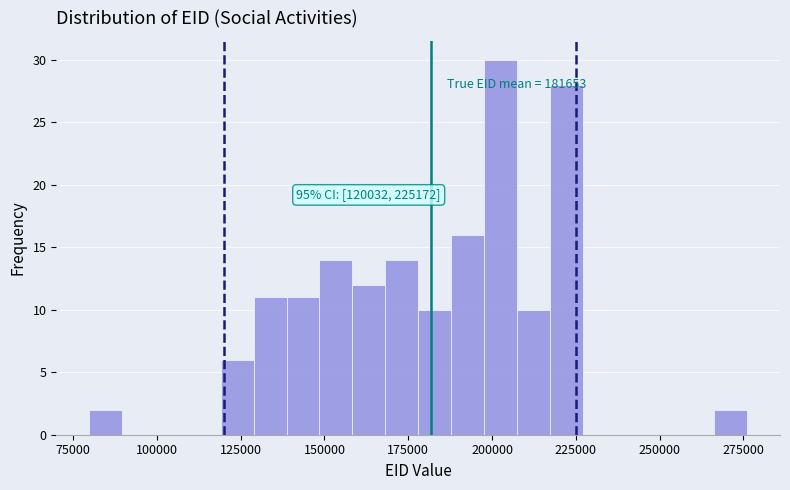

Around what value on the x-axis is the tallest bar? Give the approximate position of its centre, as read against the axis.

200000